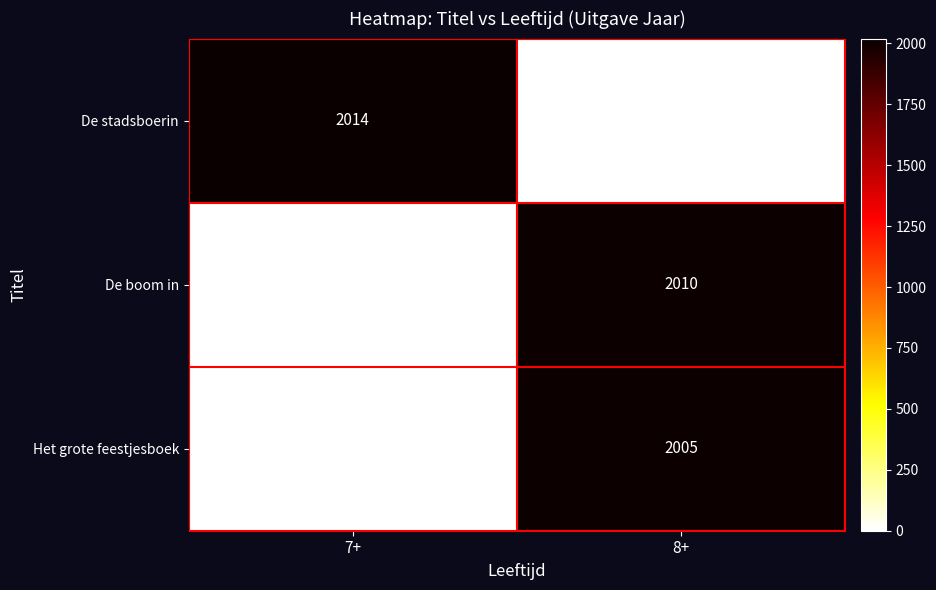

Reading left to right, what are all the values shown in this chart?

De stadsboerin: 2014	0
De boom in: 0	2010
Het grote feestjesboek: 0	2005